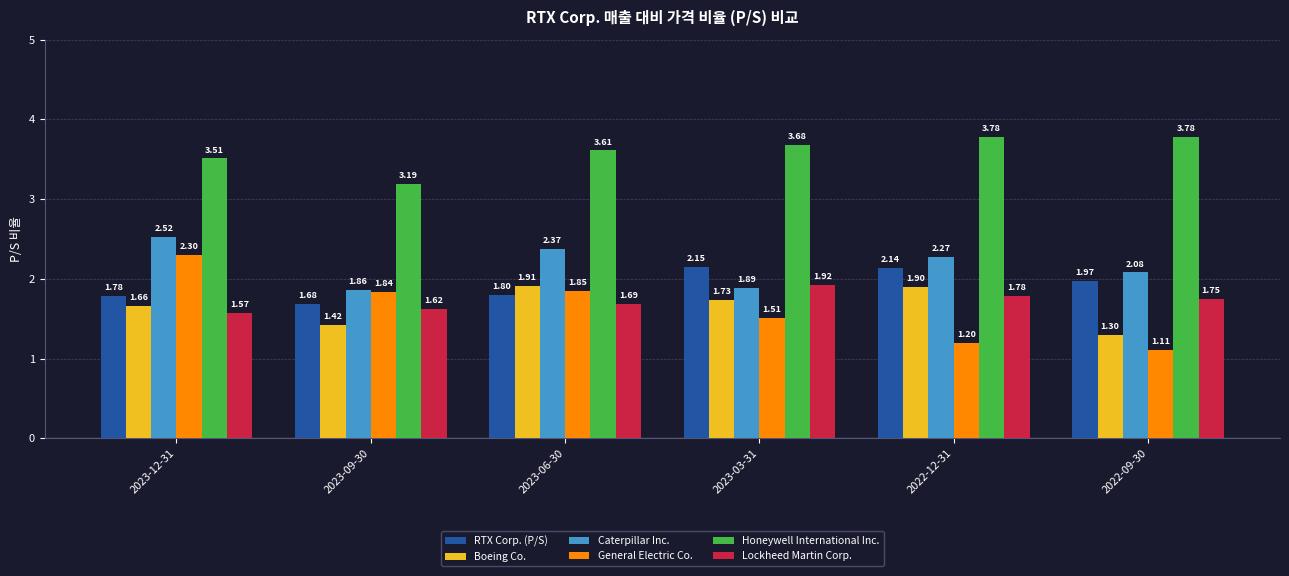

Rank the series by their maximum value, from lowest to highest.

Boeing Co., Lockheed Martin Corp., RTX Corp. (P/S), General Electric Co., Caterpillar Inc., Honeywell International Inc.